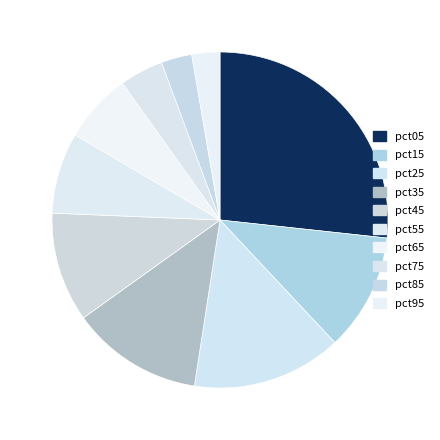

Which category has the biggest portion of the pie?

pct05